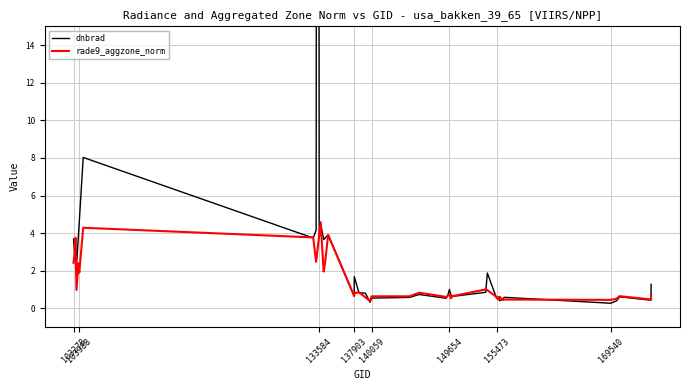

What is the highest value of the rade9_aggzone_norm series?

4.6